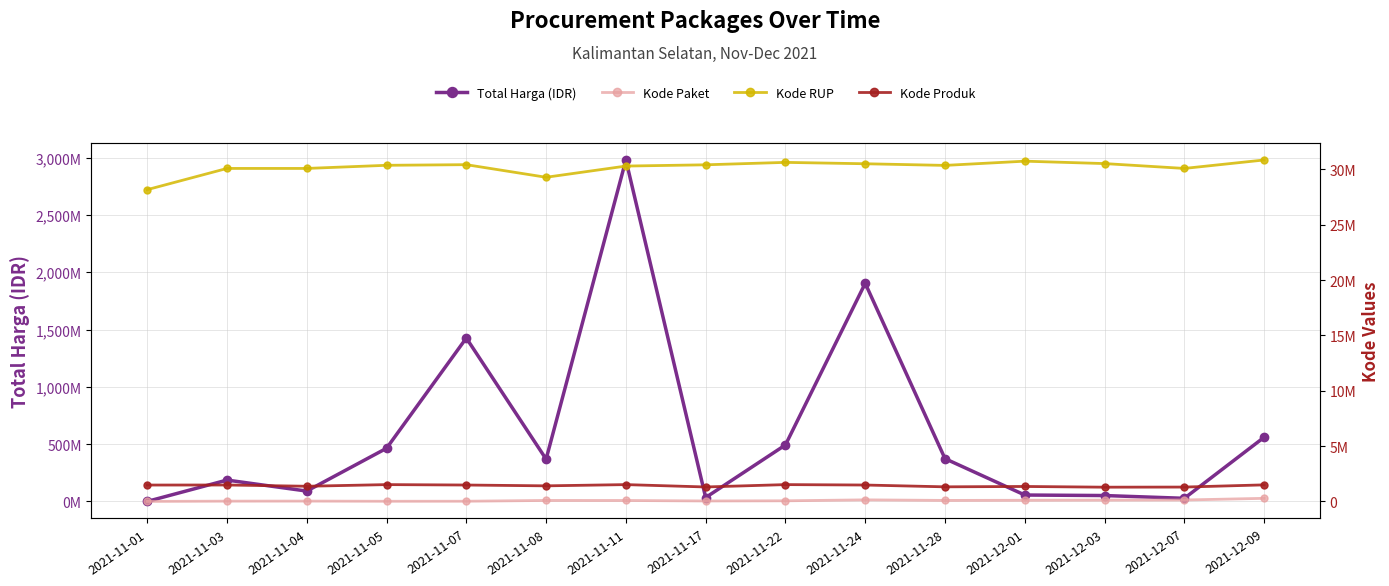

List the series in order of their peak value, highest first.

Total Harga (IDR), Kode RUP, Kode Produk, Kode Paket